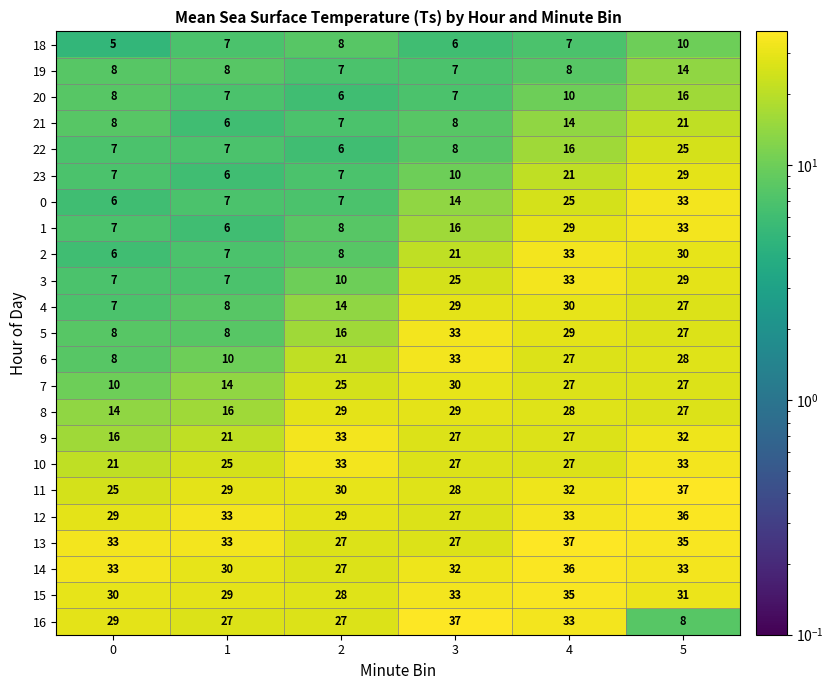

What is the greatest value displayed?

37